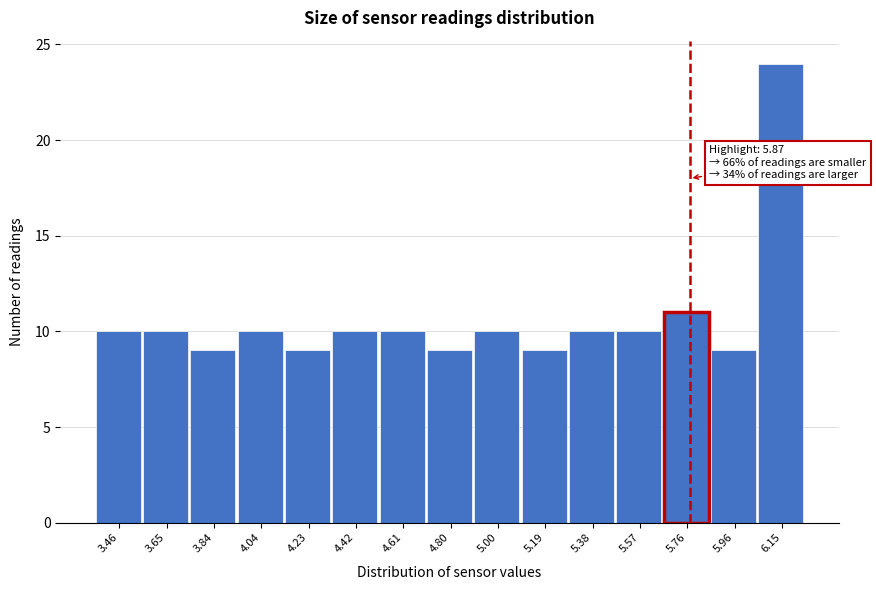

Reading left to right, extract all data points from this chart.

3.46=10	3.65=10	3.84=9	4.04=10	4.23=9	4.42=10	4.61=10	4.80=9	5.00=10	5.19=9	5.38=10	5.57=10	5.76=11	5.96=9	6.15=24